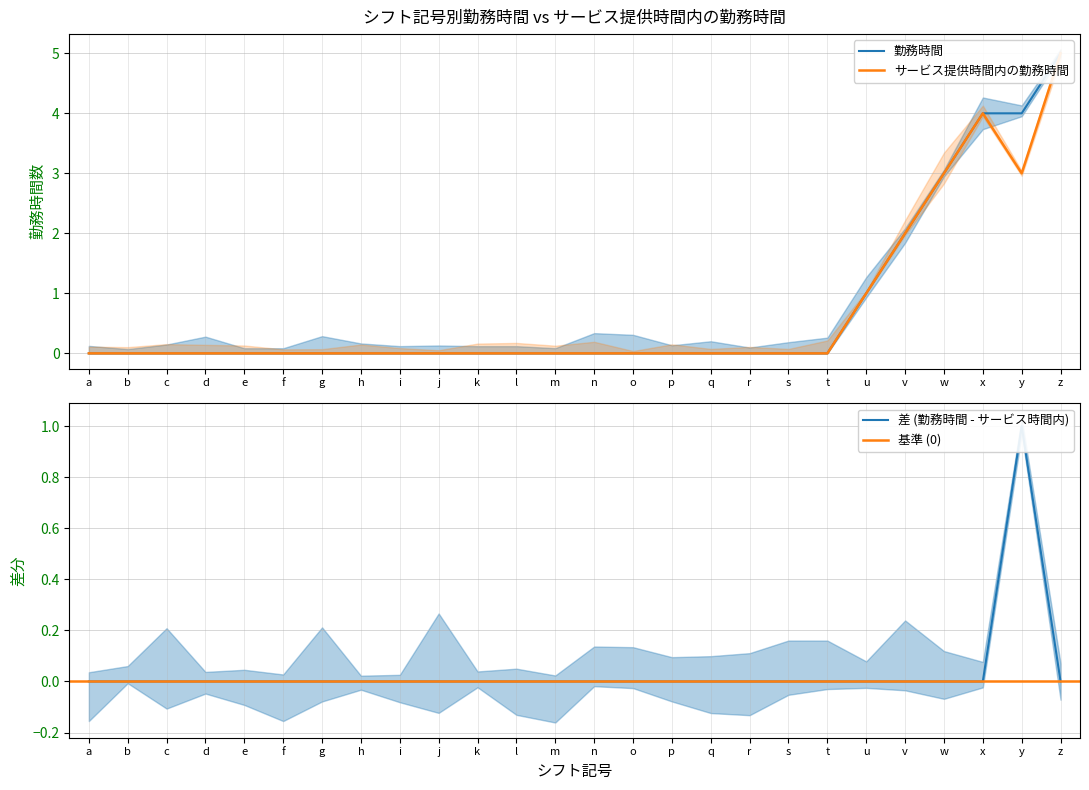

What is the difference between the maximum and minimum values in the 勤務時間 series?

5